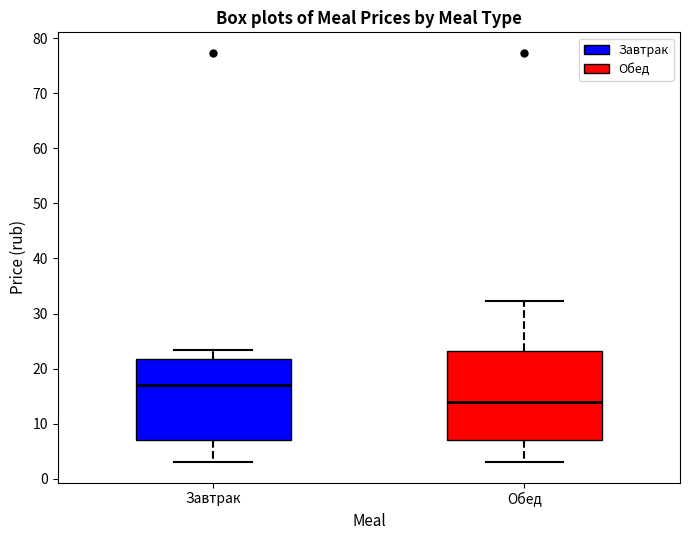

Reading left to right, read every box against the y-axis: the position of its median line, the range the box covers, and the ends of its whiskers. The values are not printed on the chart, so give them approximately, as read against the axis.

Завтрак: median 17, box 7 to 22, whiskers 3 to 23
Обед: median 14, box 7 to 23, whiskers 3 to 32